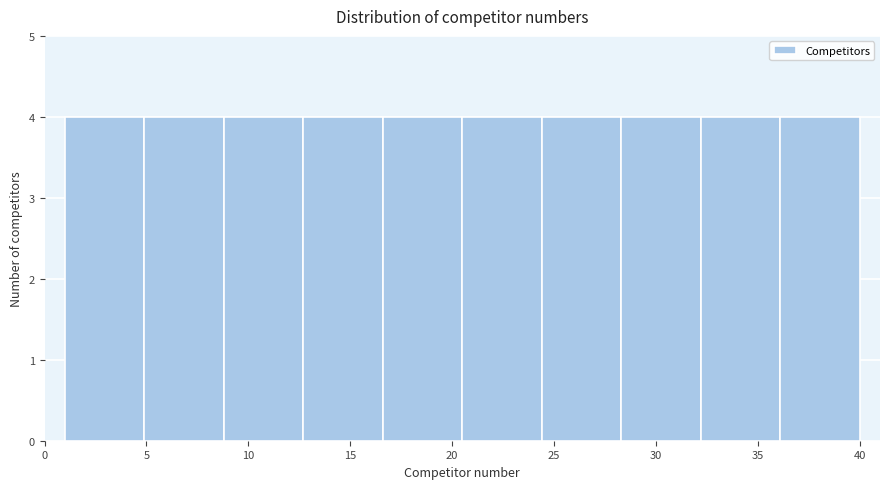

How tall is the bar that spans 12.7 to 16.6 on the x-axis? Neither the bar edges nor the heights are printed on the chart, so give them approximately, as read against the axes.

4